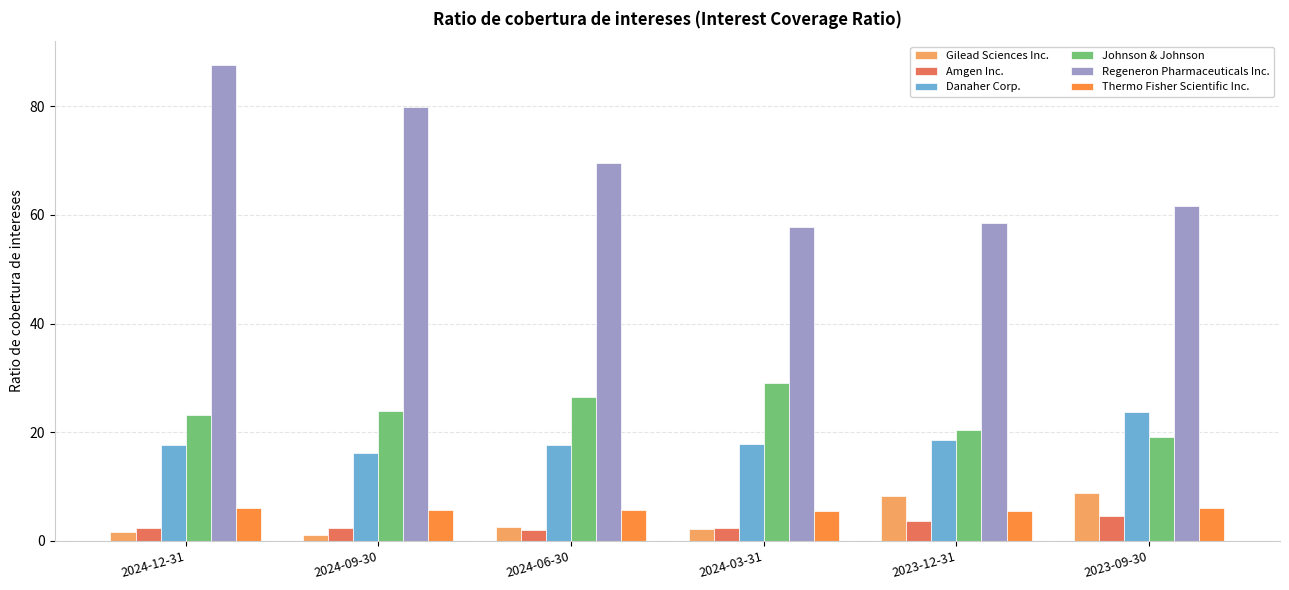

What is the sum of all Regeneron Pharmaceuticals Inc. values?

415.0